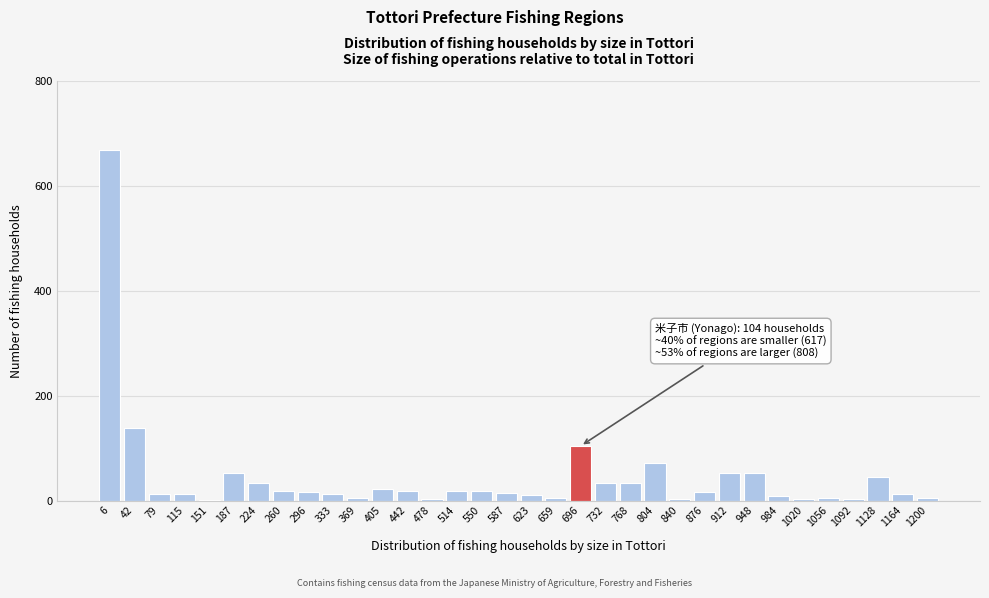

What is the sum of all values?

1529